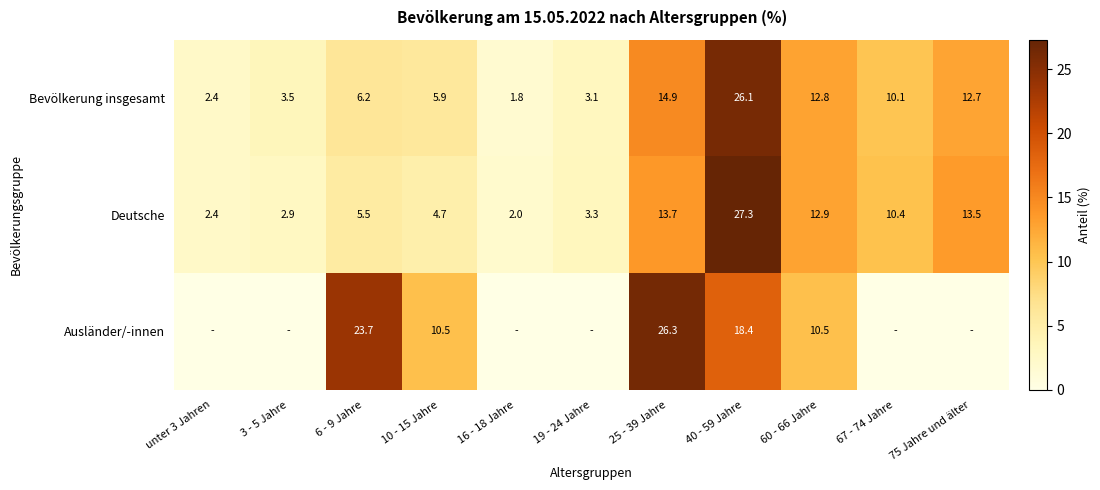

The value of Deutsche at unter 3 Jahren is 1.4. True or false?

False